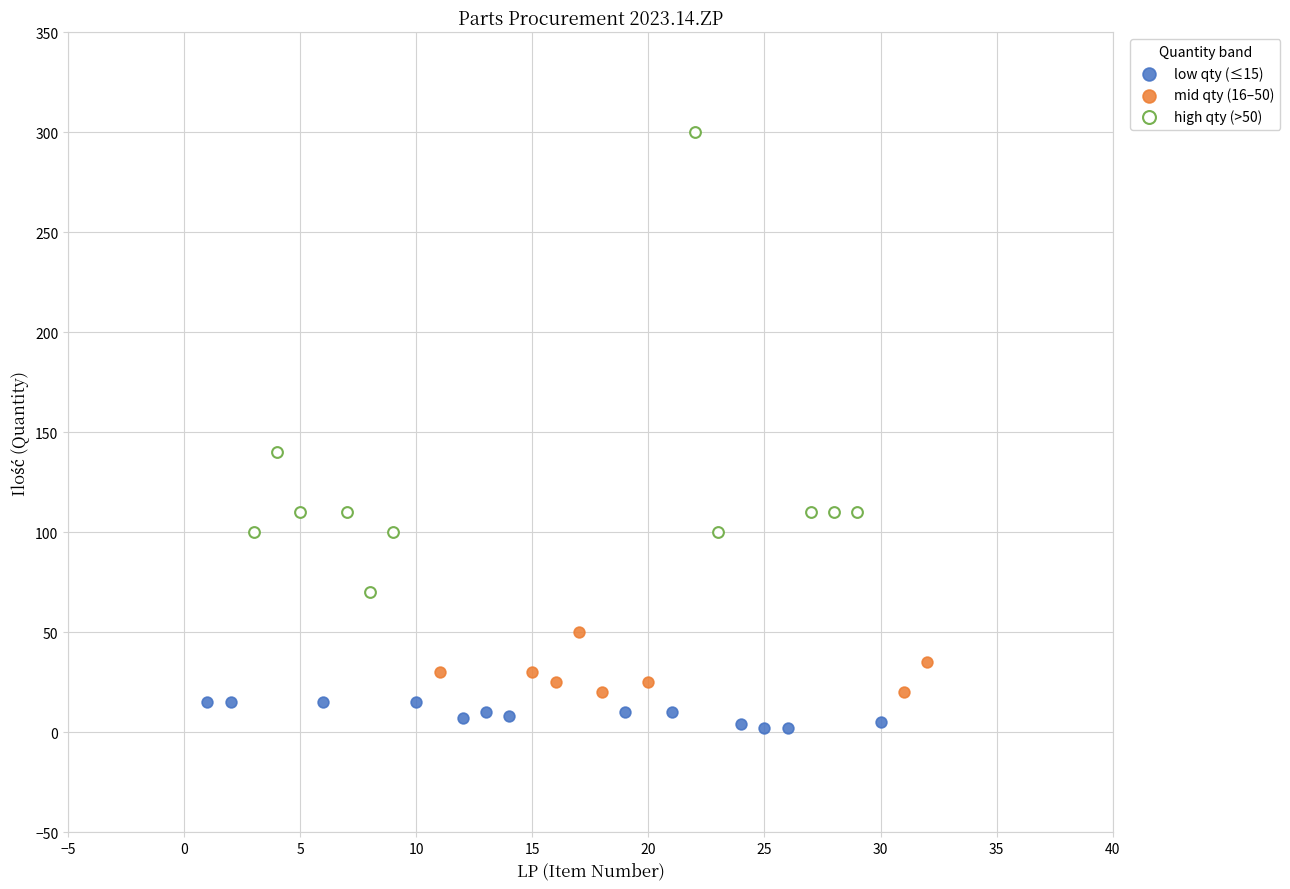

Which series contains the lowest Y value?

low qty (≤15)